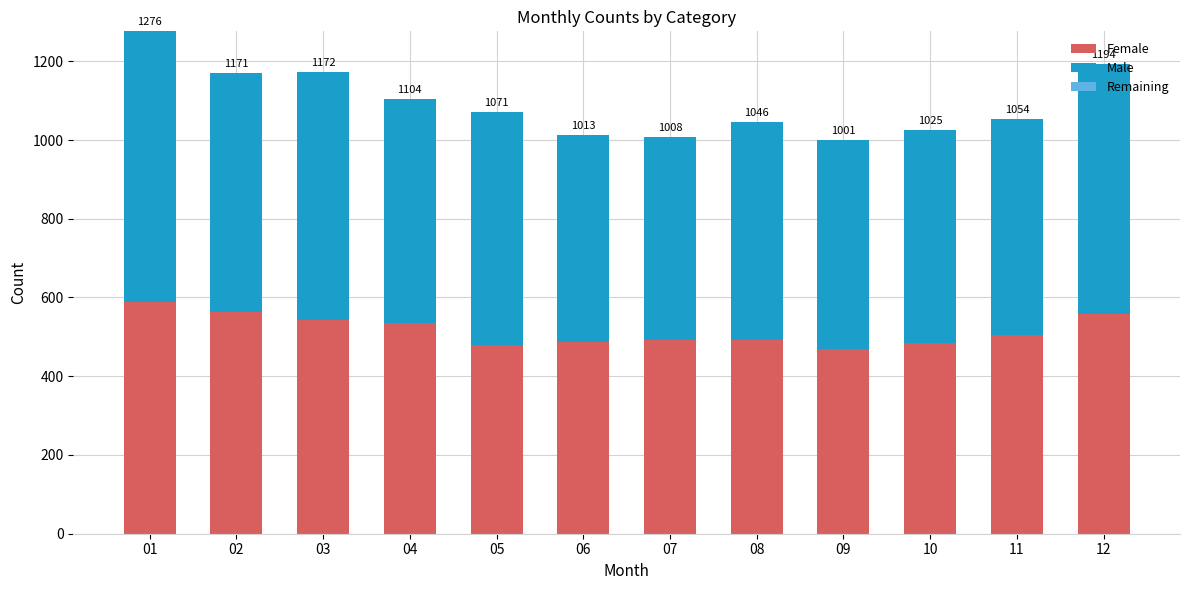

Are the bars grouped side by side (vs. stacked)?

No